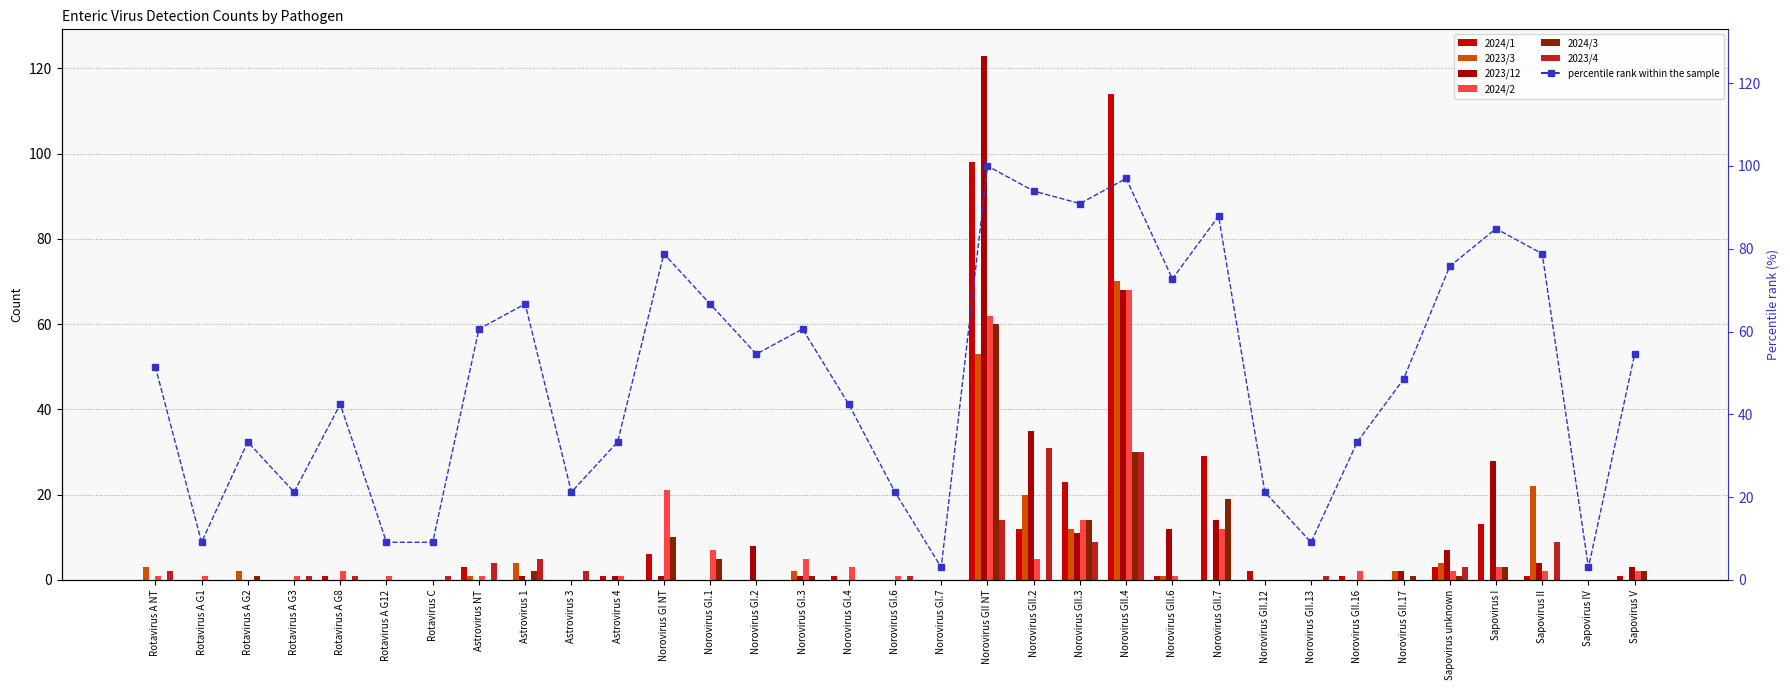

At how many categories does at least one series exceed 15?

8